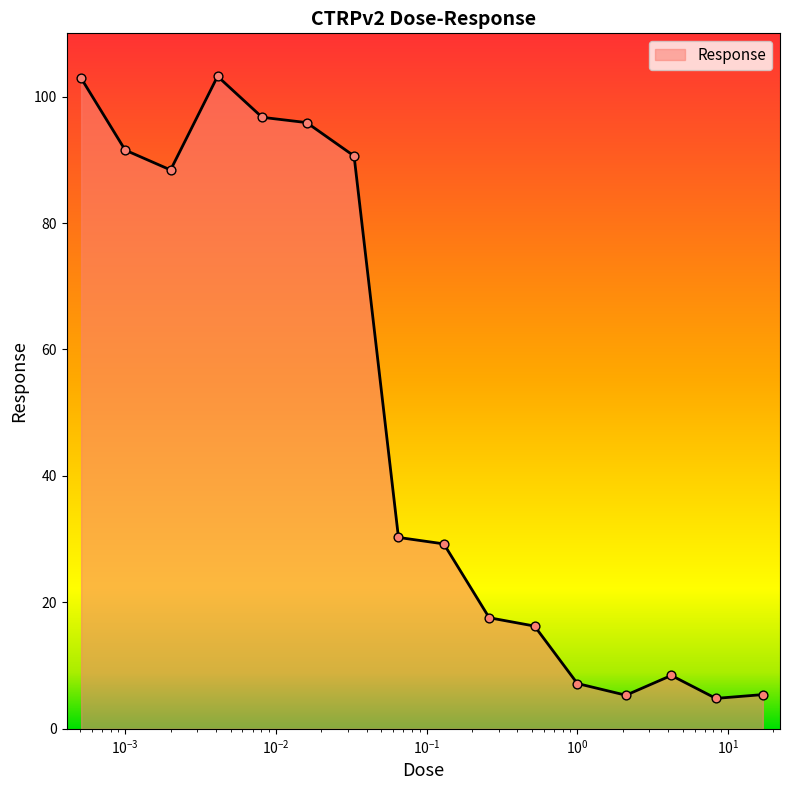

What is the minimum value shown in the chart?

4.8